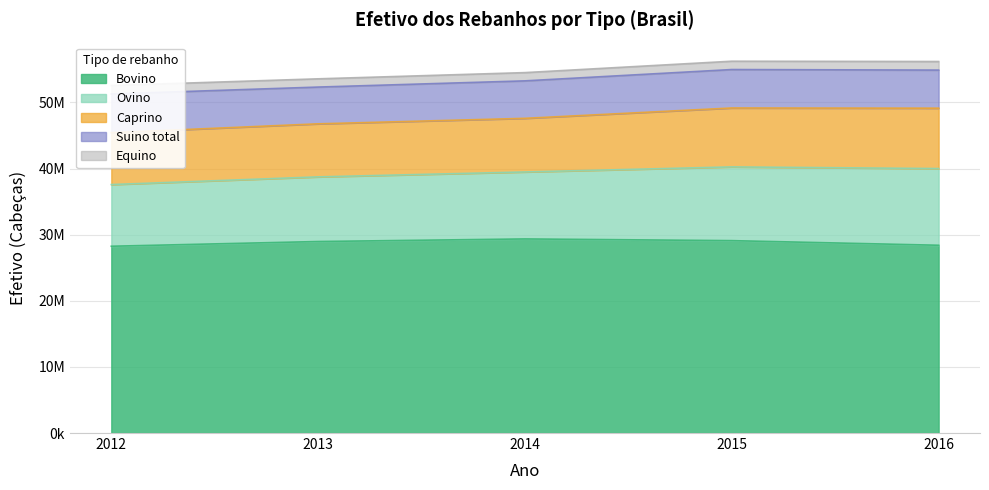

What is the value of the Caprino point at the 2nd from the left?

8023070